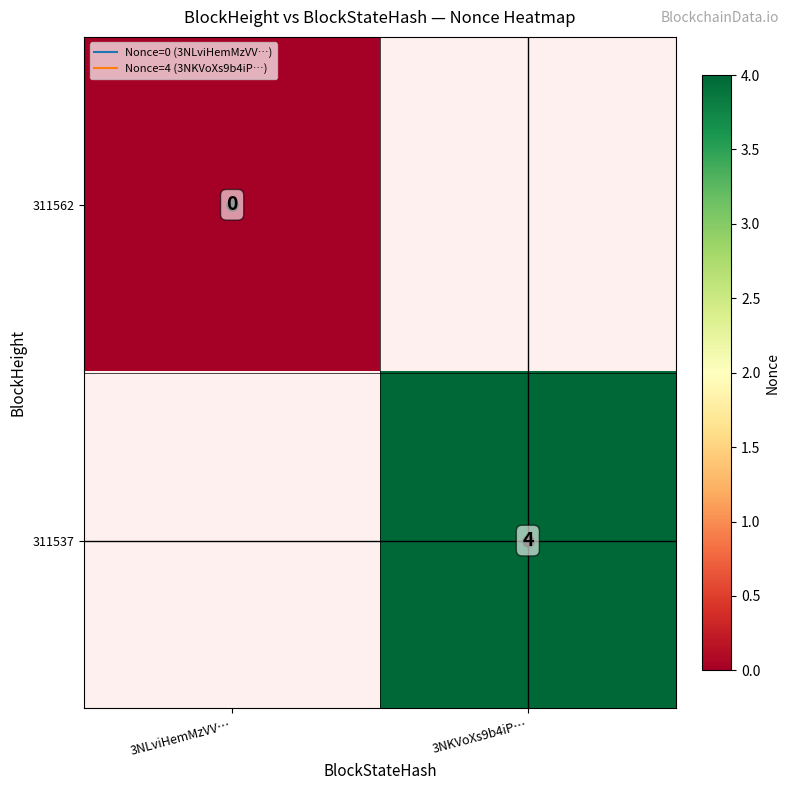

Which has a higher value, 3NLviHemMzVV… or 3NKVoXs9b4iP…?

3NKVoXs9b4iP…